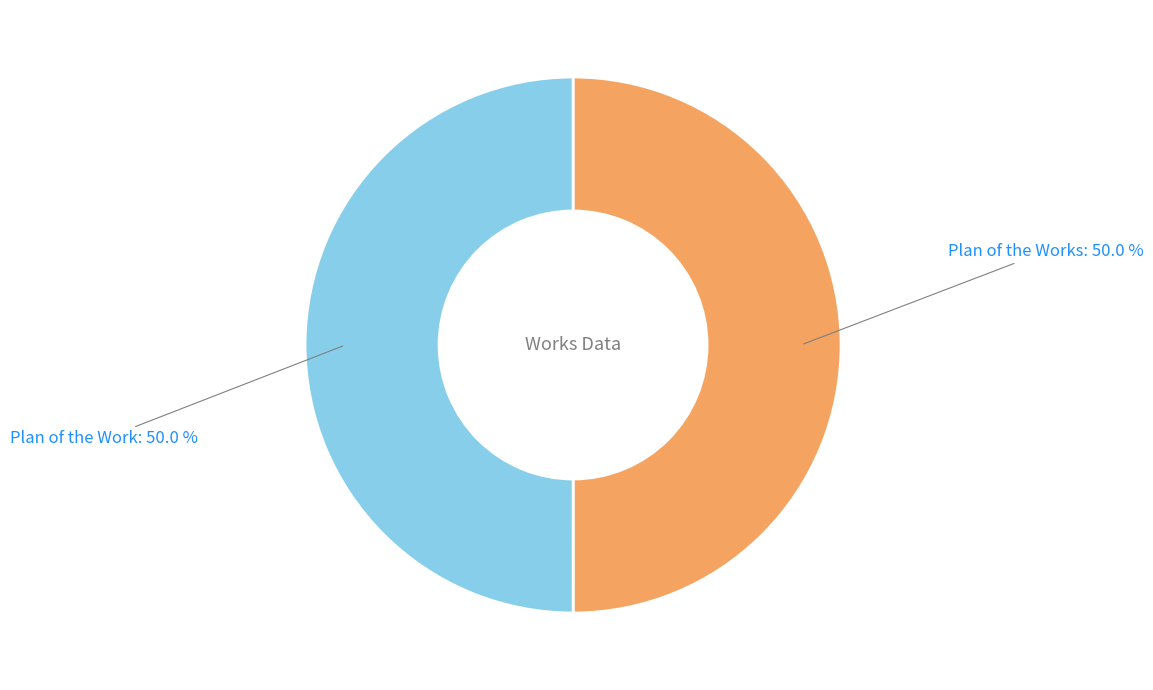

Combined, what portion of the pie is Plan of the Work and Plan of the Works?

100.0%